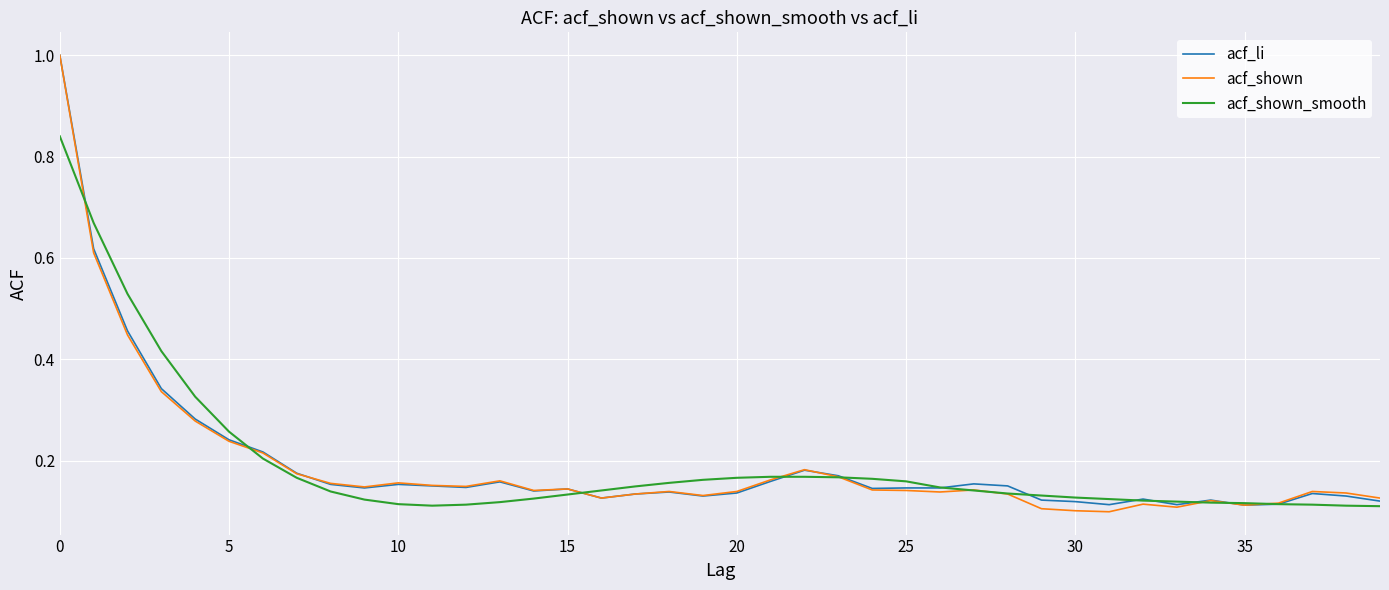

Which series has the widest spread of values?

acf_shown